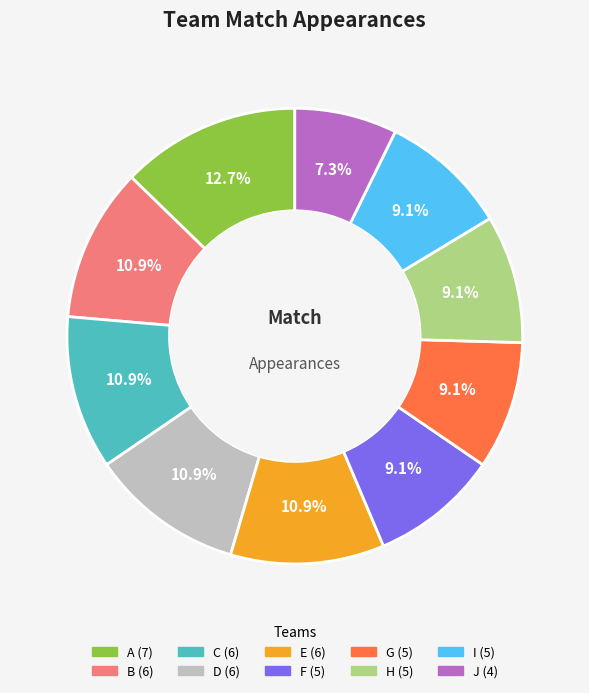

What is the ratio of the value at A to the value at H?

1.4